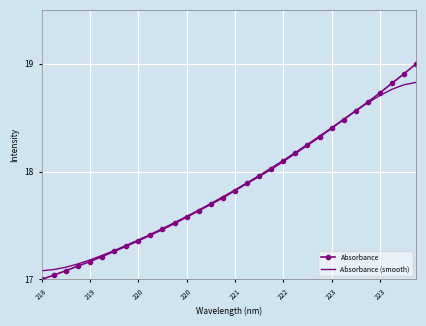

Rank the series by their maximum value, from highest to lowest.

Absorbance, Absorbance (smooth)